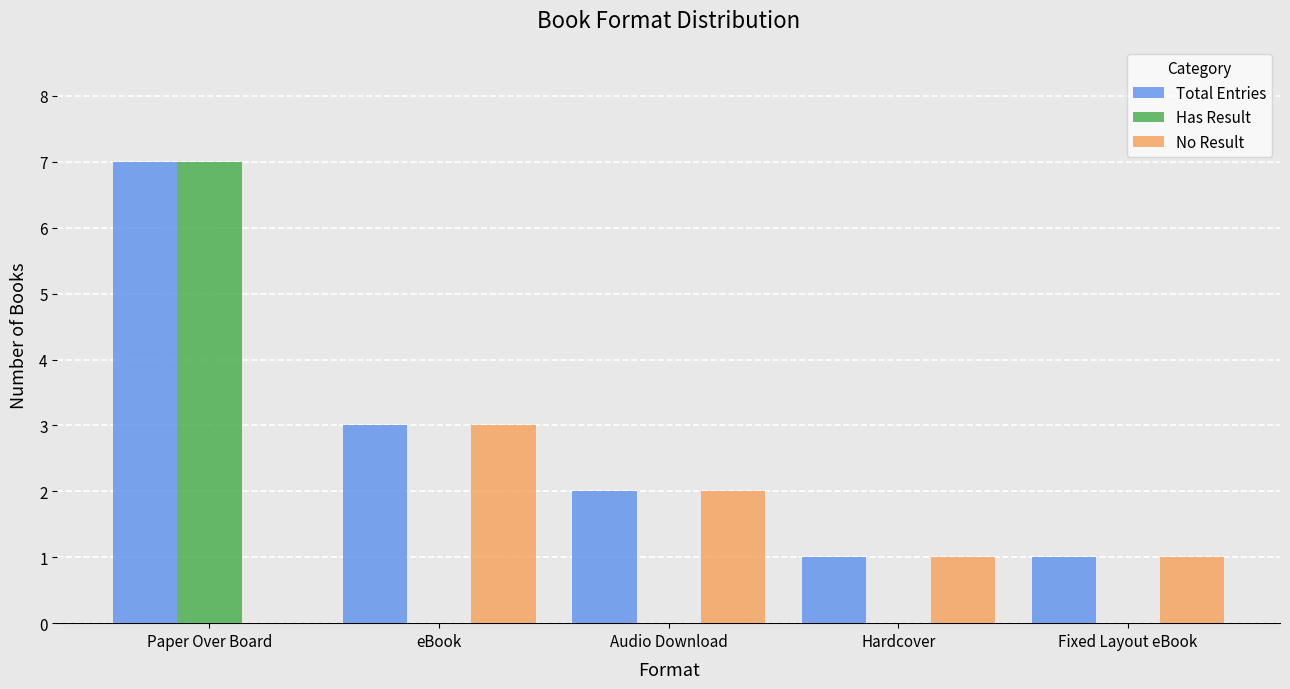

True or false: Has Result has a value of 0 at eBook.

True